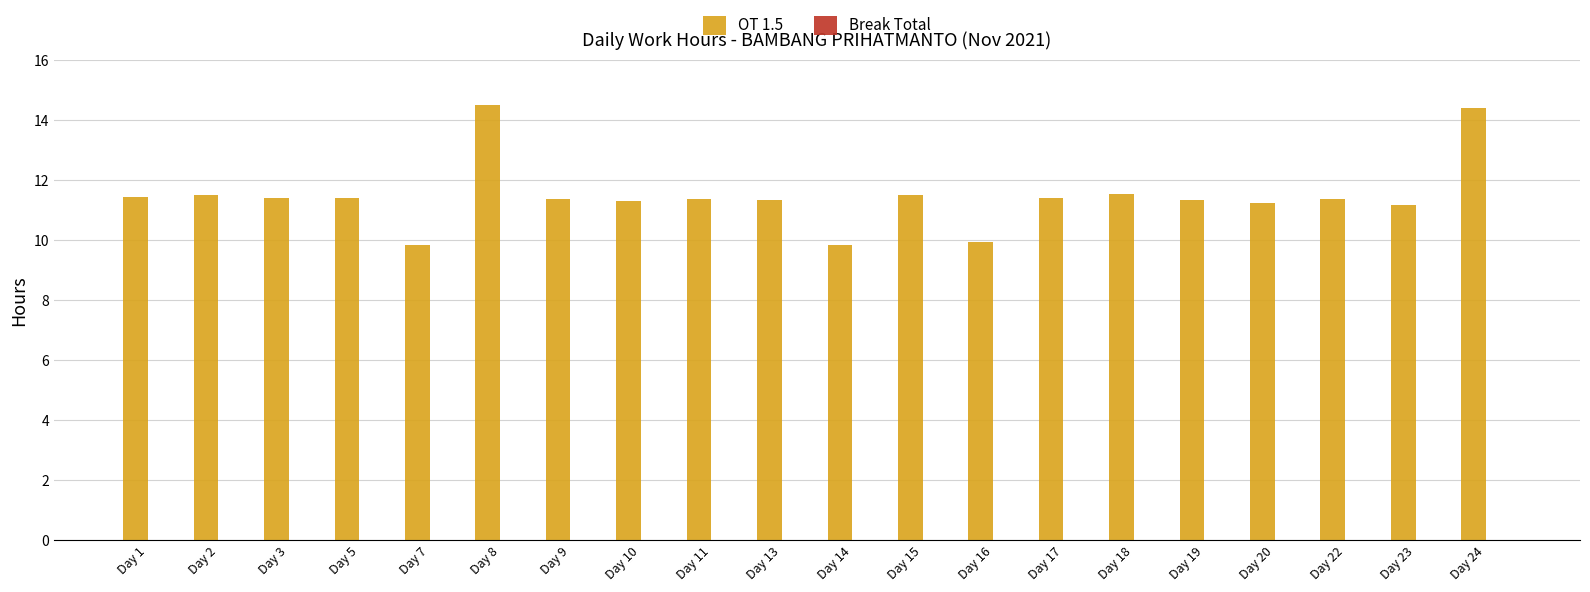

True or false: the data shows 14.2 at Day 16.

False